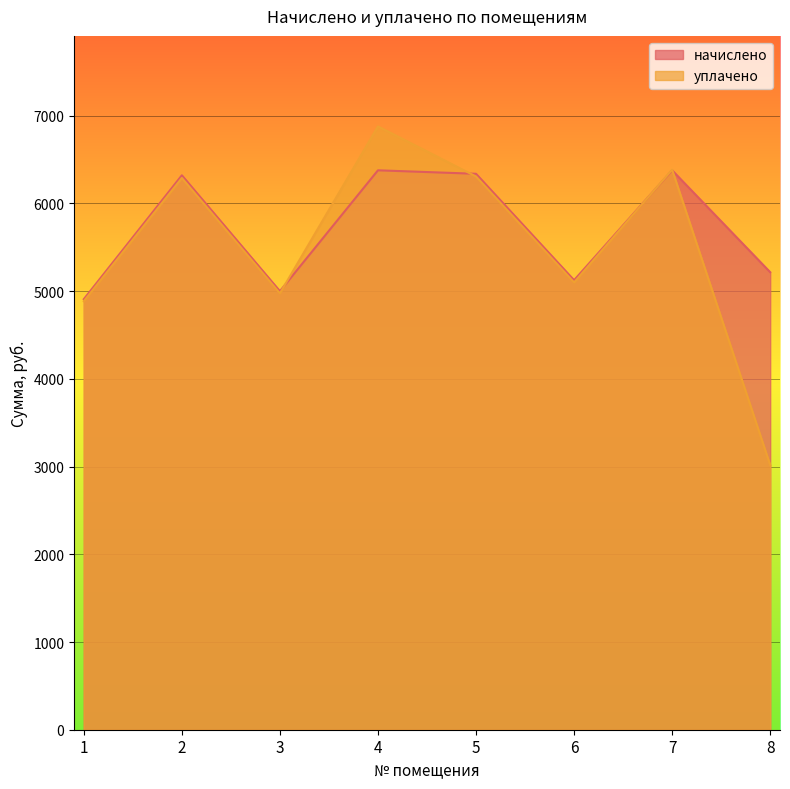

Between which two adjacent categories do начислено and уплачено first intersect?

3 and 4